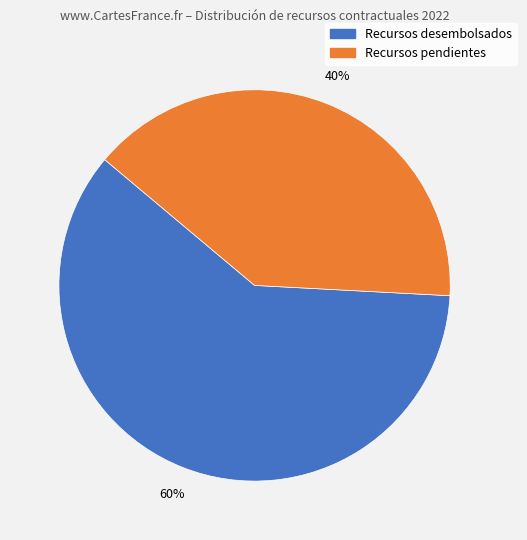

To the nearest percent, what is the average slice percentage?

50%